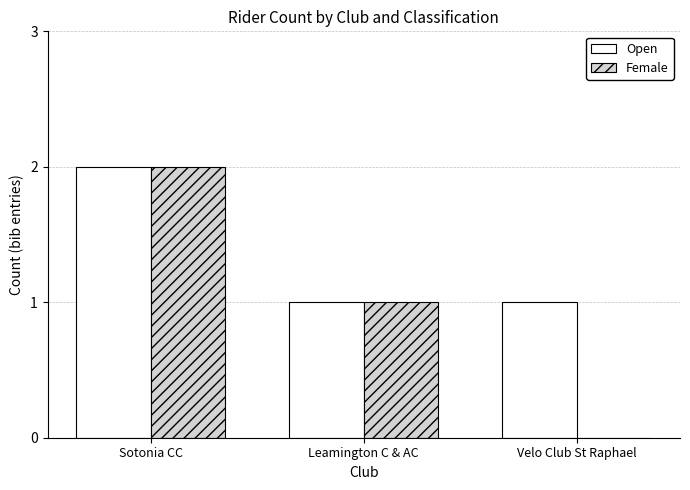

Reading left to right, what are all the values shown in this chart?

Open: 2	1	1
Female: 2	1	0